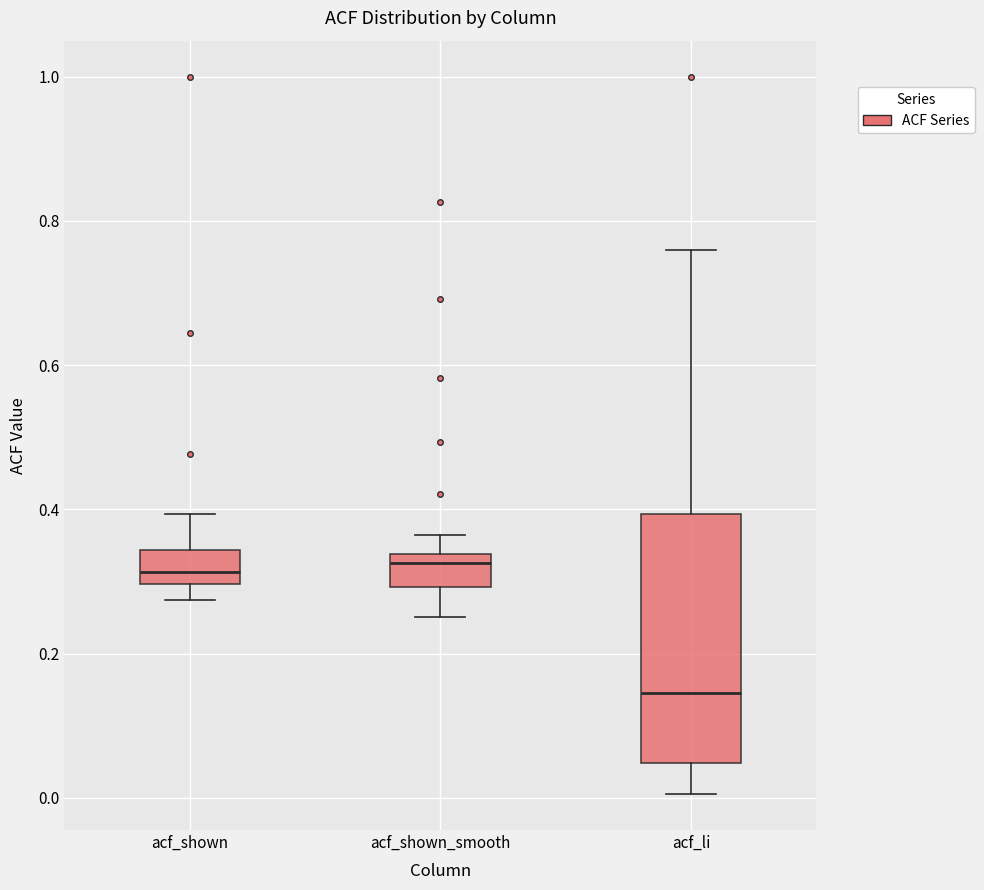

Reading left to right, read every box against the y-axis: the position of its median line, the range the box covers, and the ends of its whiskers. The values are not printed on the chart, so give them approximately, as read against the axis.

acf_shown: median 0.32, box 0.30 to 0.34, whiskers 0.28 to 0.40
acf_shown_smooth: median 0.32, box 0.30 to 0.34, whiskers 0.26 to 0.36
acf_li: median 0.14, box 0.04 to 0.40, whiskers 0.00 to 0.76